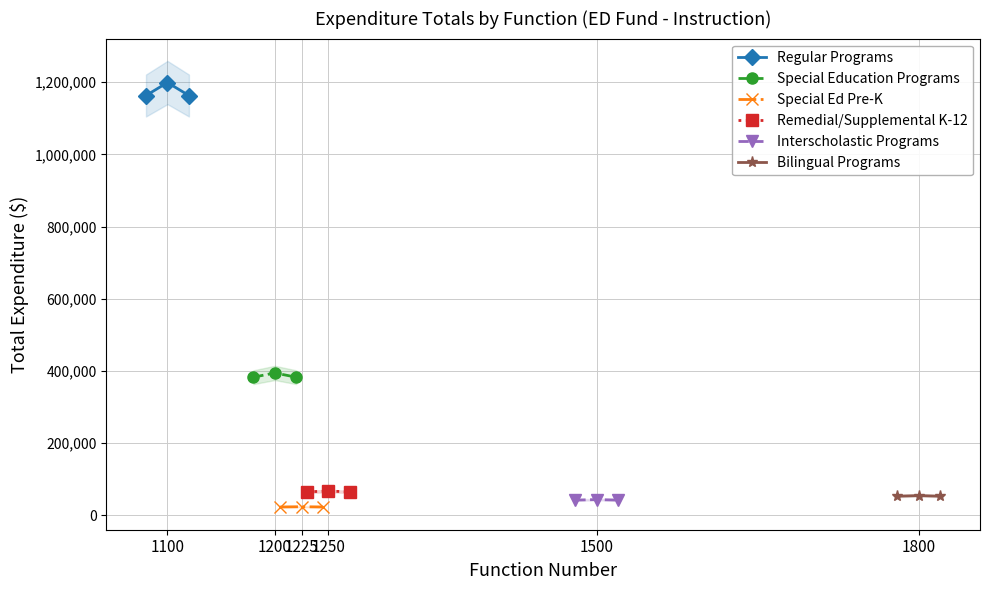

At how many categories does at least one series exceed 280290?

3